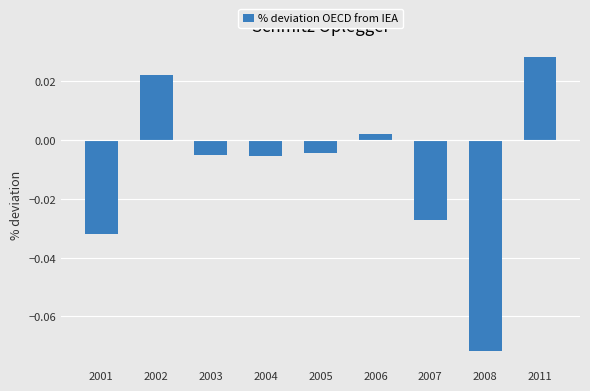

Between 2002 and 2004, which is larger?

2002